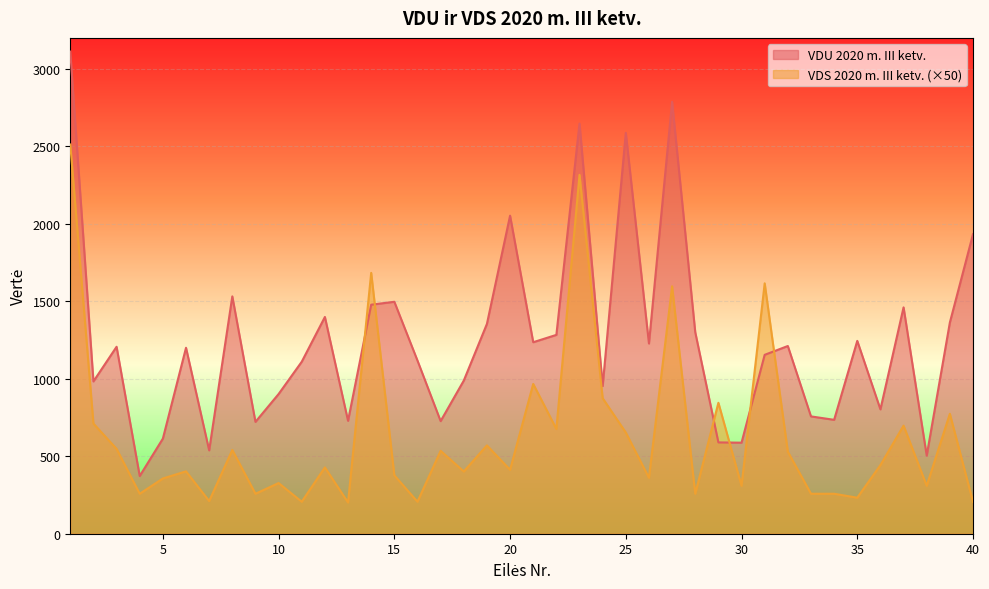

After their last crossing, which series has the higher values: VDS 2020 m. III ketv. or VDU 2020 m. III ketv.?

VDU 2020 m. III ketv.